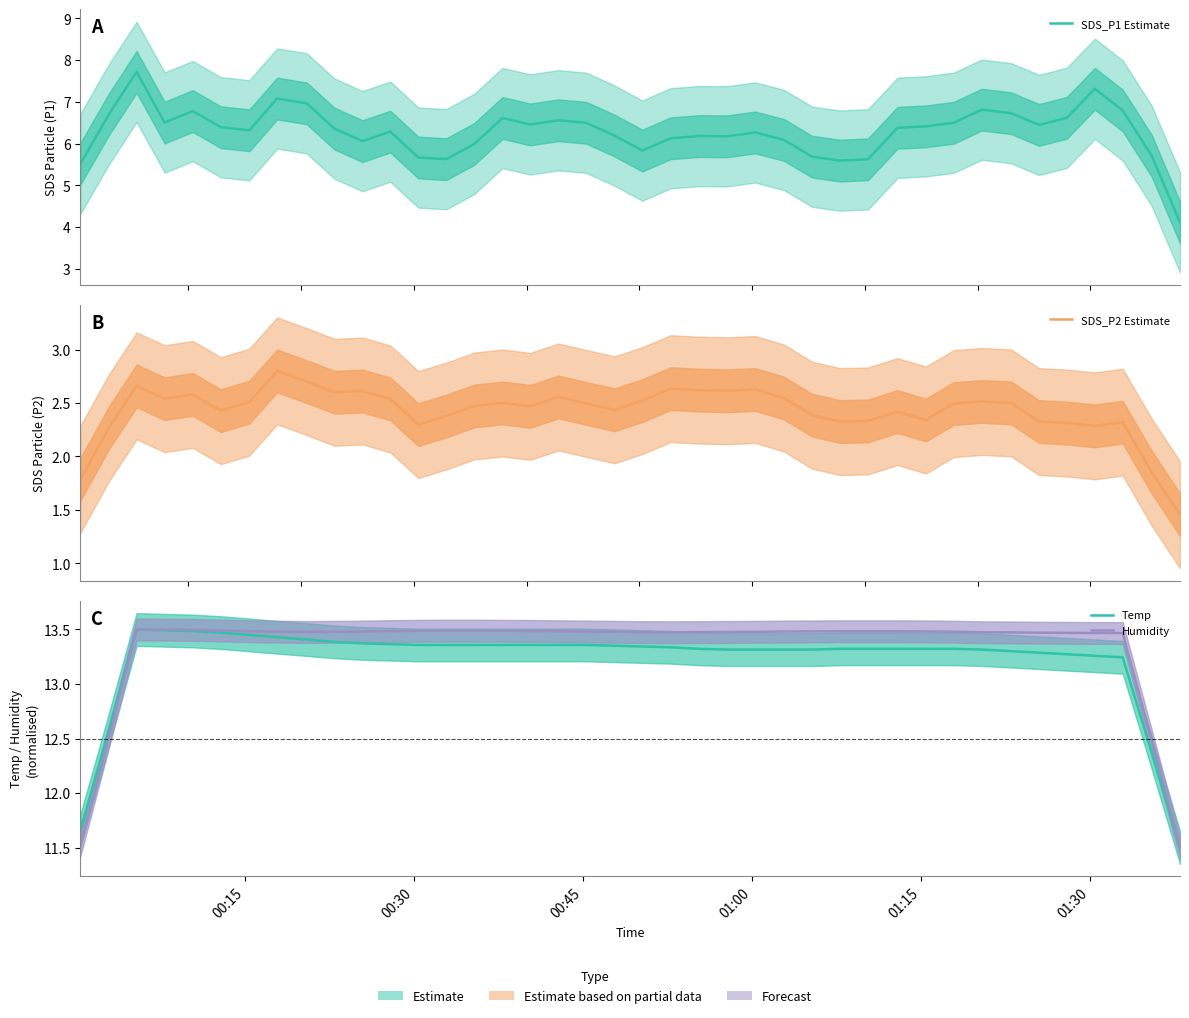

What is the value of the Temp point at the 25th from the left?

13.3